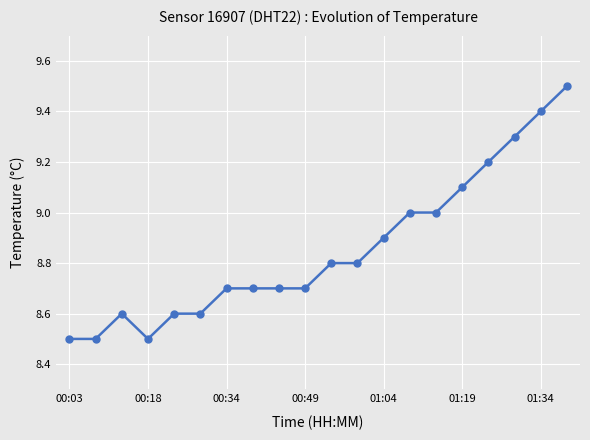

What is the value of the 9th point from the left?

8.7